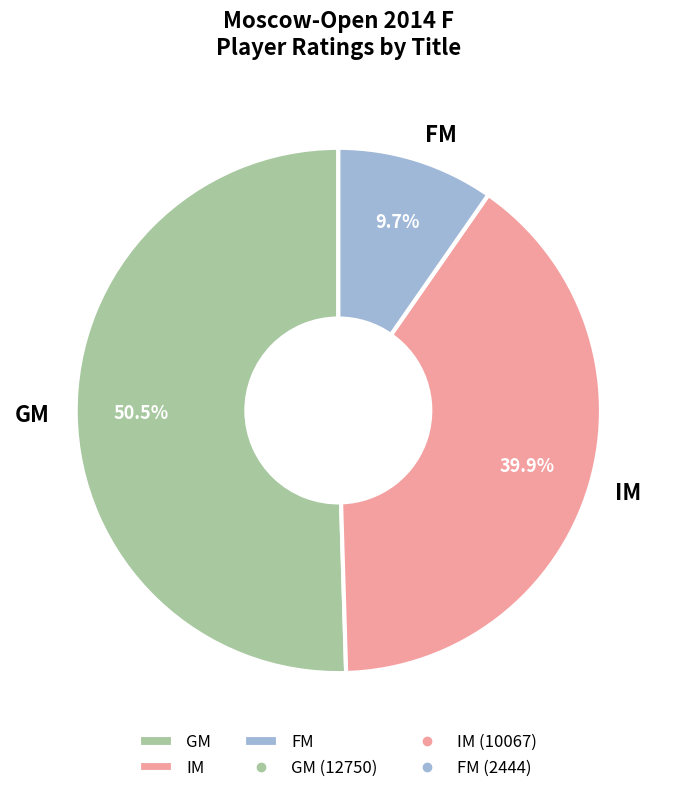

How many segments does this pie chart have?

3